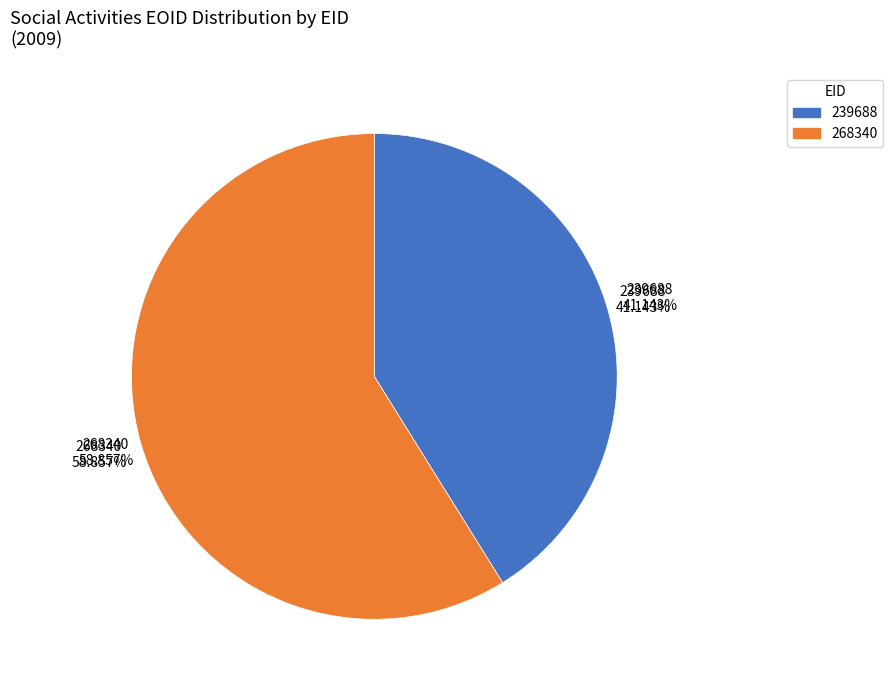

To the nearest percent, what is the difference between the largest and smallest slice percentages?

18%